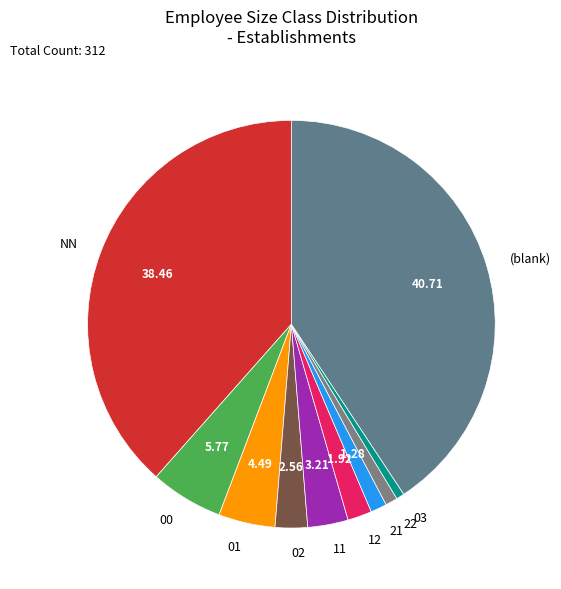

Does any single category account for the majority?

No